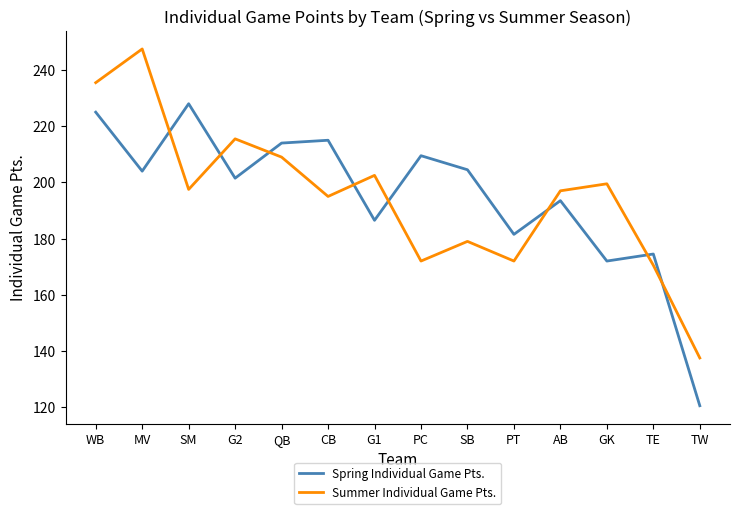

What is the total value across all series at G1?

389.0